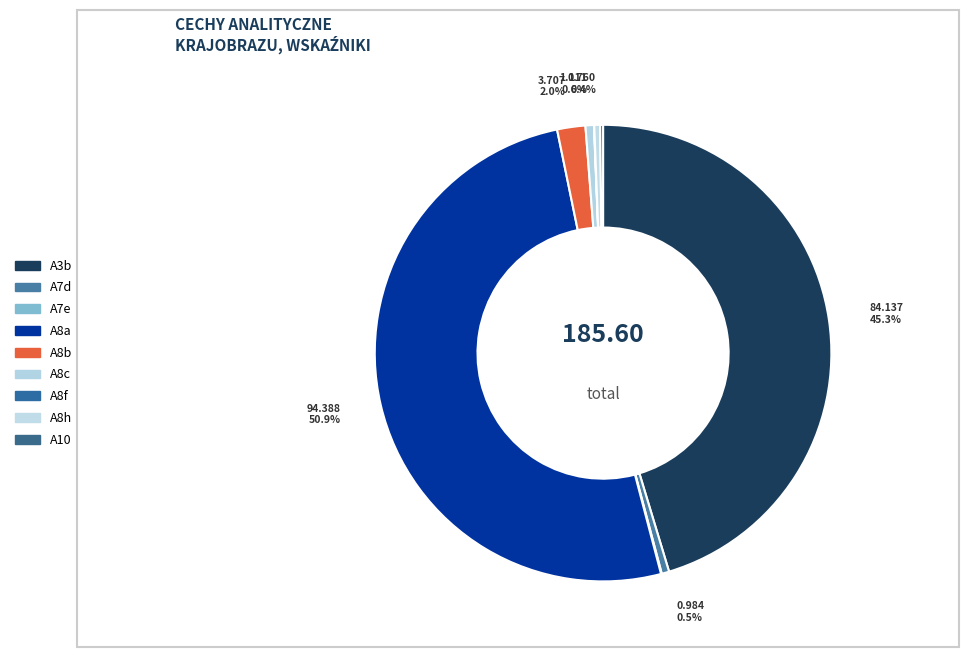

How much of the chart is everything except A7d?

99.5%